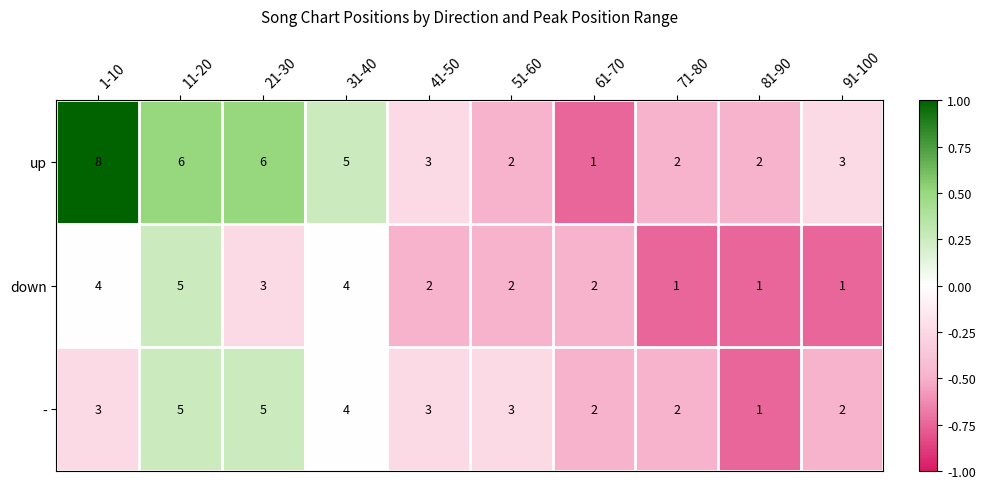

True or false: down has a value of 2 at 61-70.

True